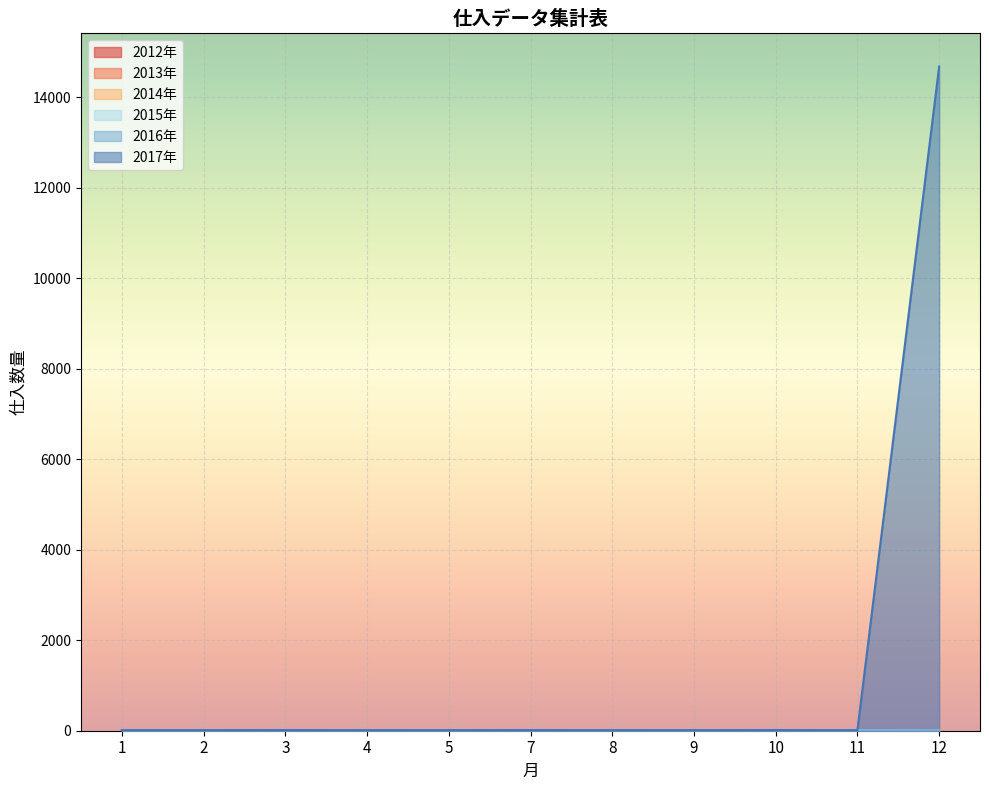

What is the sum of all 2015年 values?

145